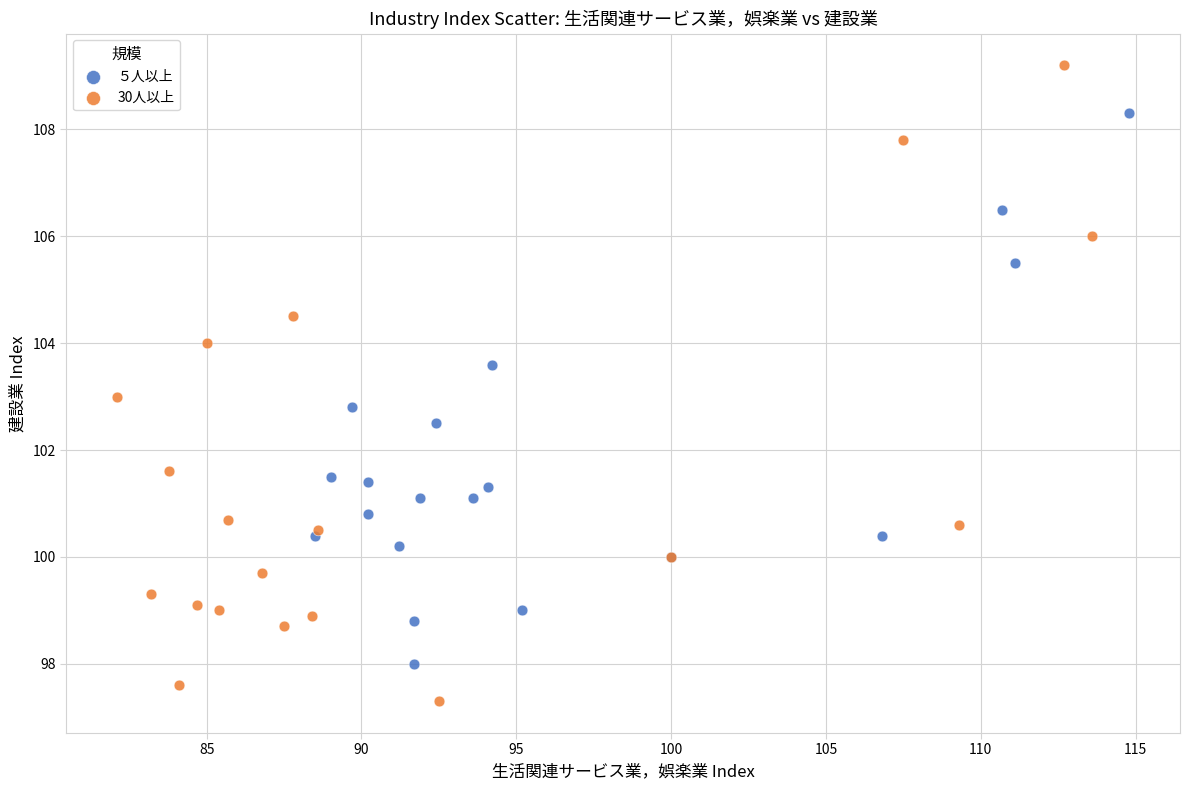

Which series contains the lowest Y value?

30人以上